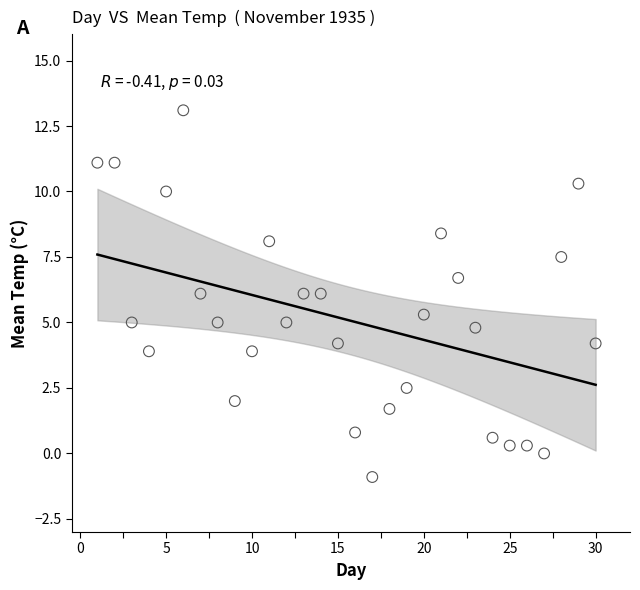

What is the range of X values (max minus min)?

29.0